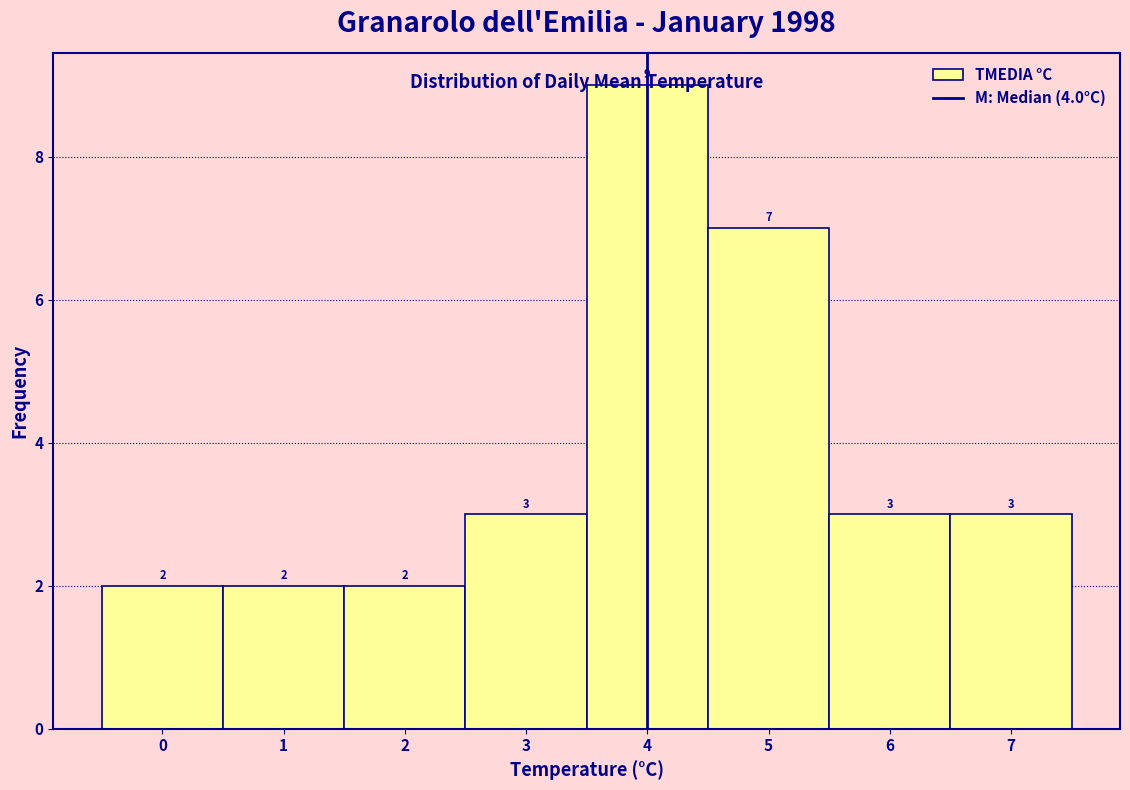

Reading left to right, transcribe this chart: for each bar, give the range it covers on the x-axis and its height.

-0.5 to 0.5: 2
0.5 to 1.5: 2
1.5 to 2.5: 2
2.5 to 3.5: 3
3.5 to 4.5: 9
4.5 to 5.5: 7
5.5 to 6.5: 3
6.5 to 7.5: 3